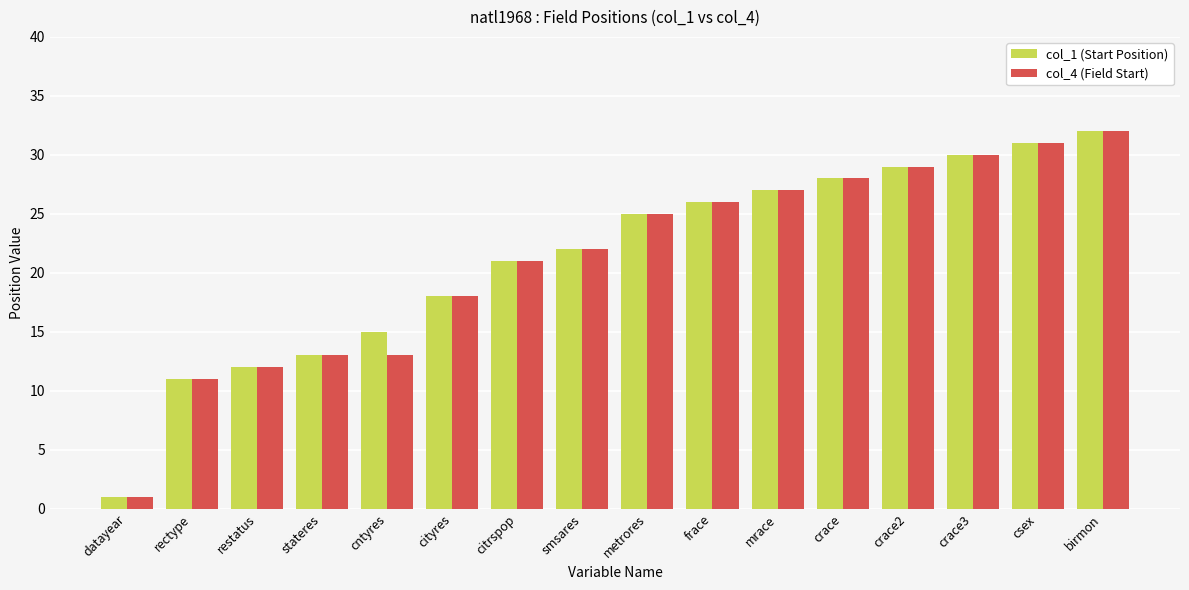

At which category is the sum across all series the highest?

birmon